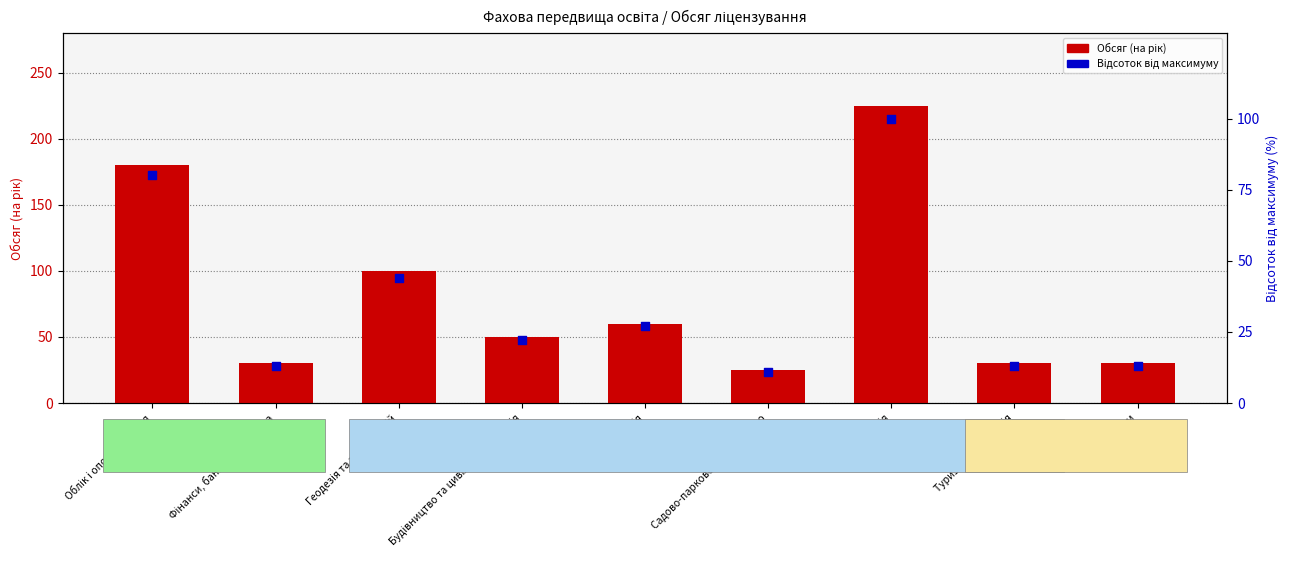

What are all the series names shown in the legend?

Обсяг (на рік), Відсоток від максимуму